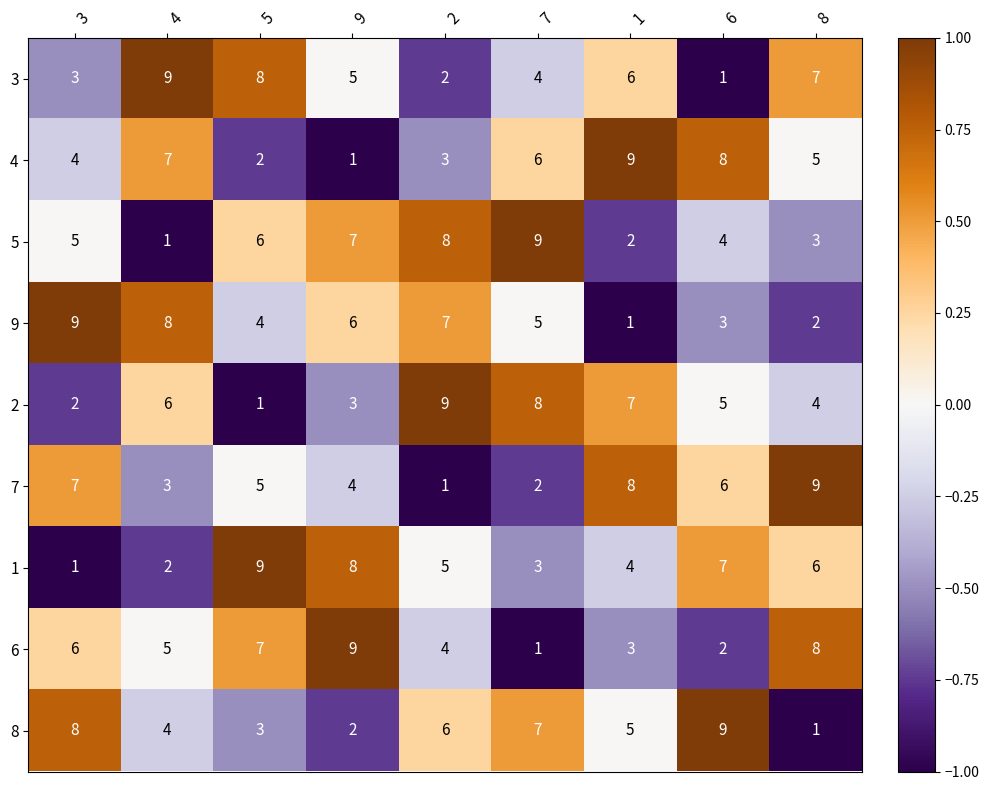

Is the value of 5 at 7 greater than the value of 2 at 1?

Yes